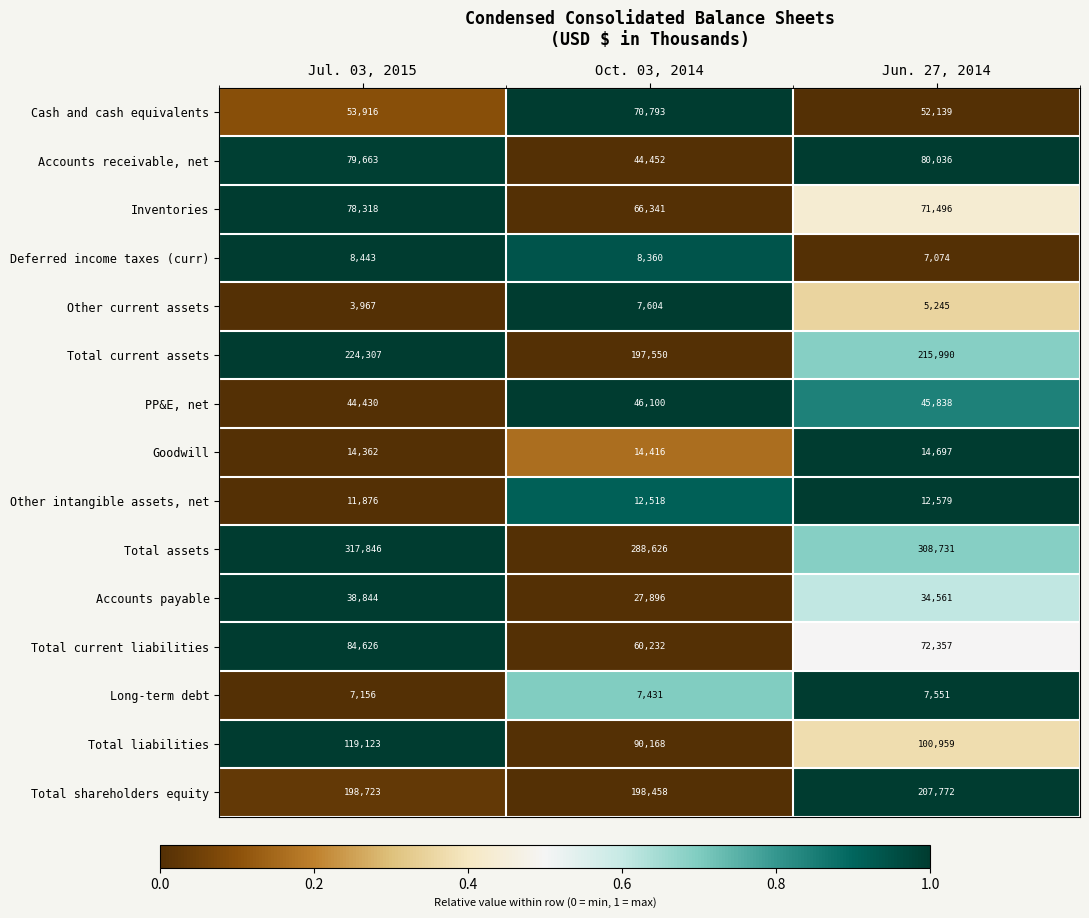

What is the sum of the Deferred income taxes (curr) values at Oct. 03, 2014 and Jun. 27, 2014?

15434